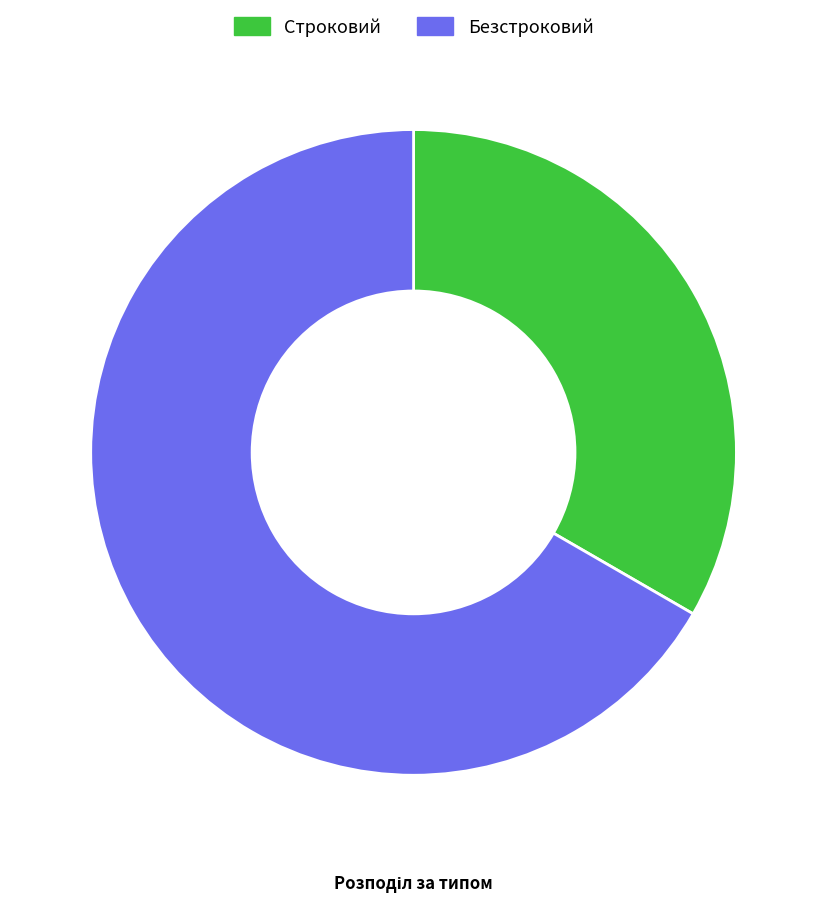

Count the number of slices in the pie.

2